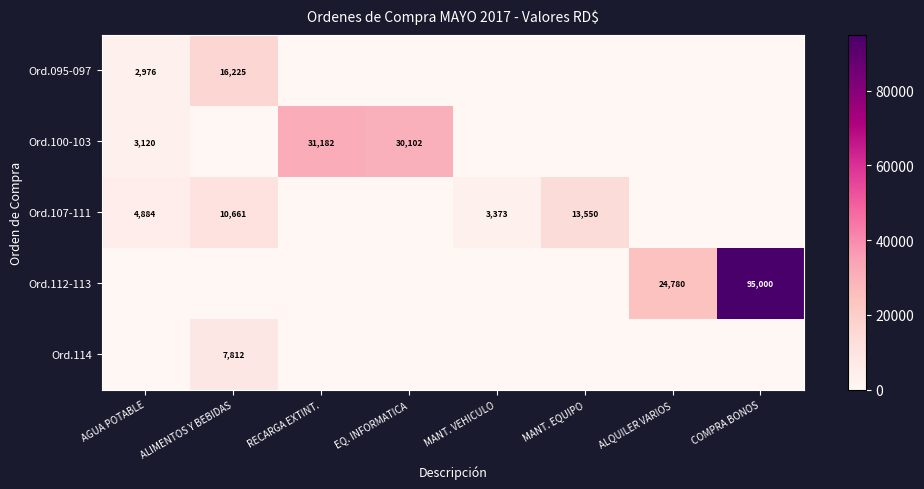

True or false: Ord.100-103 has a value of 31182 at RECARGA EXTINT..

True